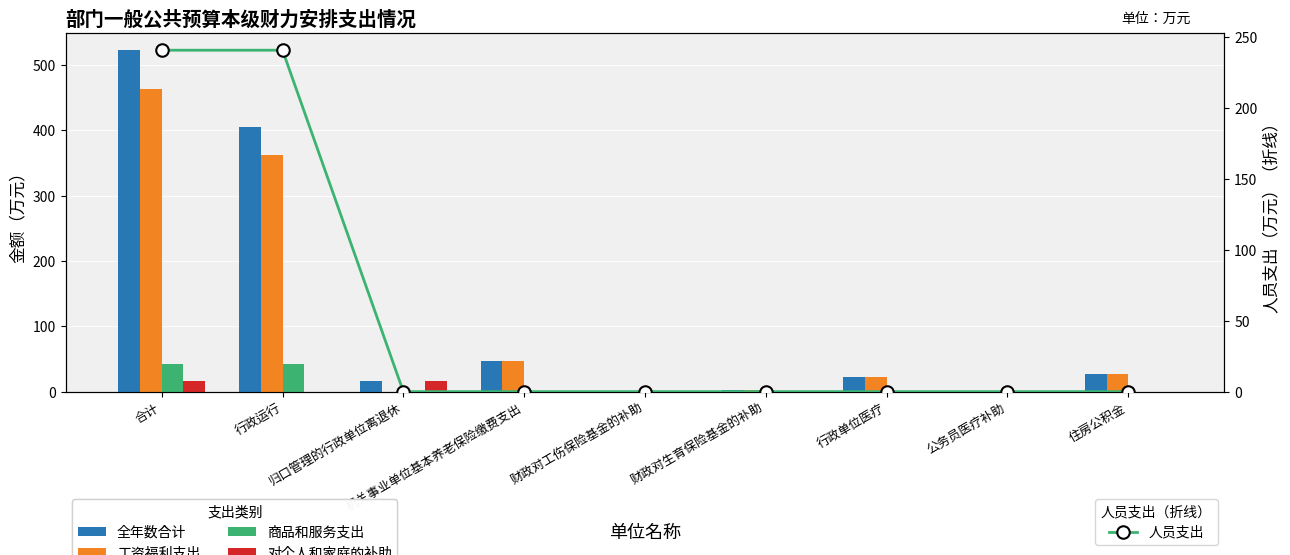

What is the maximum value shown in the chart?

522.4